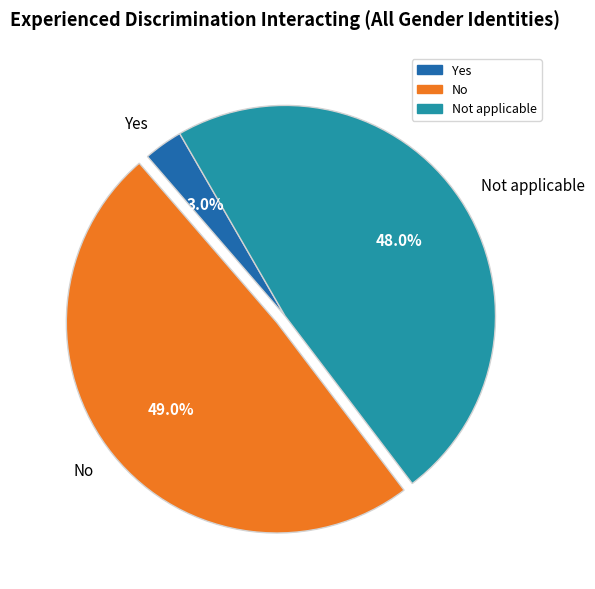

What percentage is the Not applicable slice, to the nearest percent?

48%